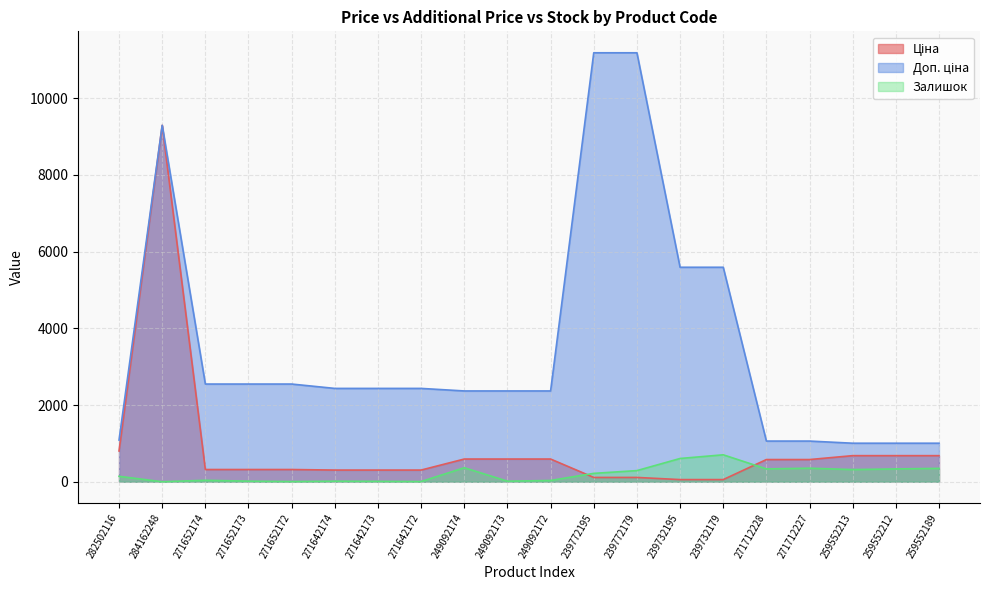

Which series has the largest range (max minus min)?

Доп. ціна